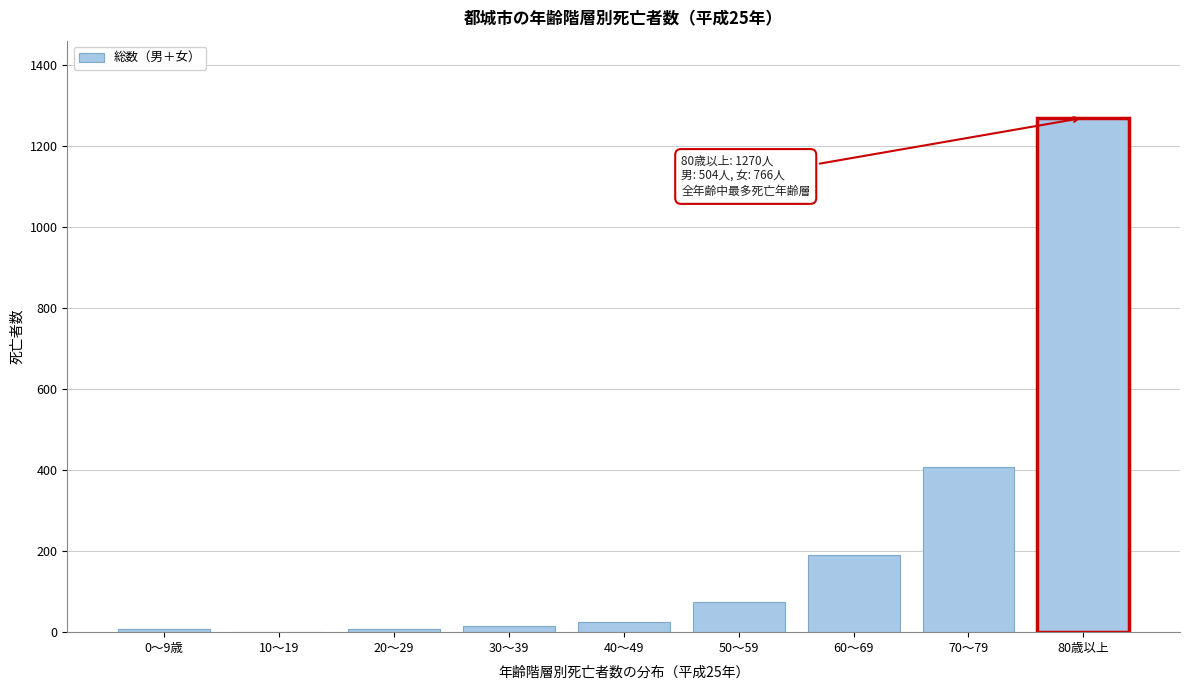

Between 10～19 and 60～69, which is larger?

60～69